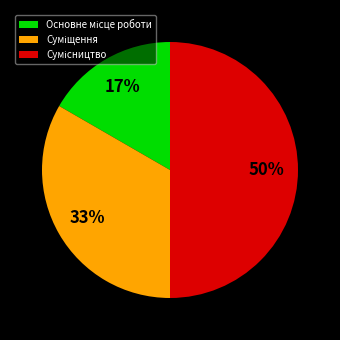

To the nearest percent, what is the difference between the largest and smallest slice percentages?

33%